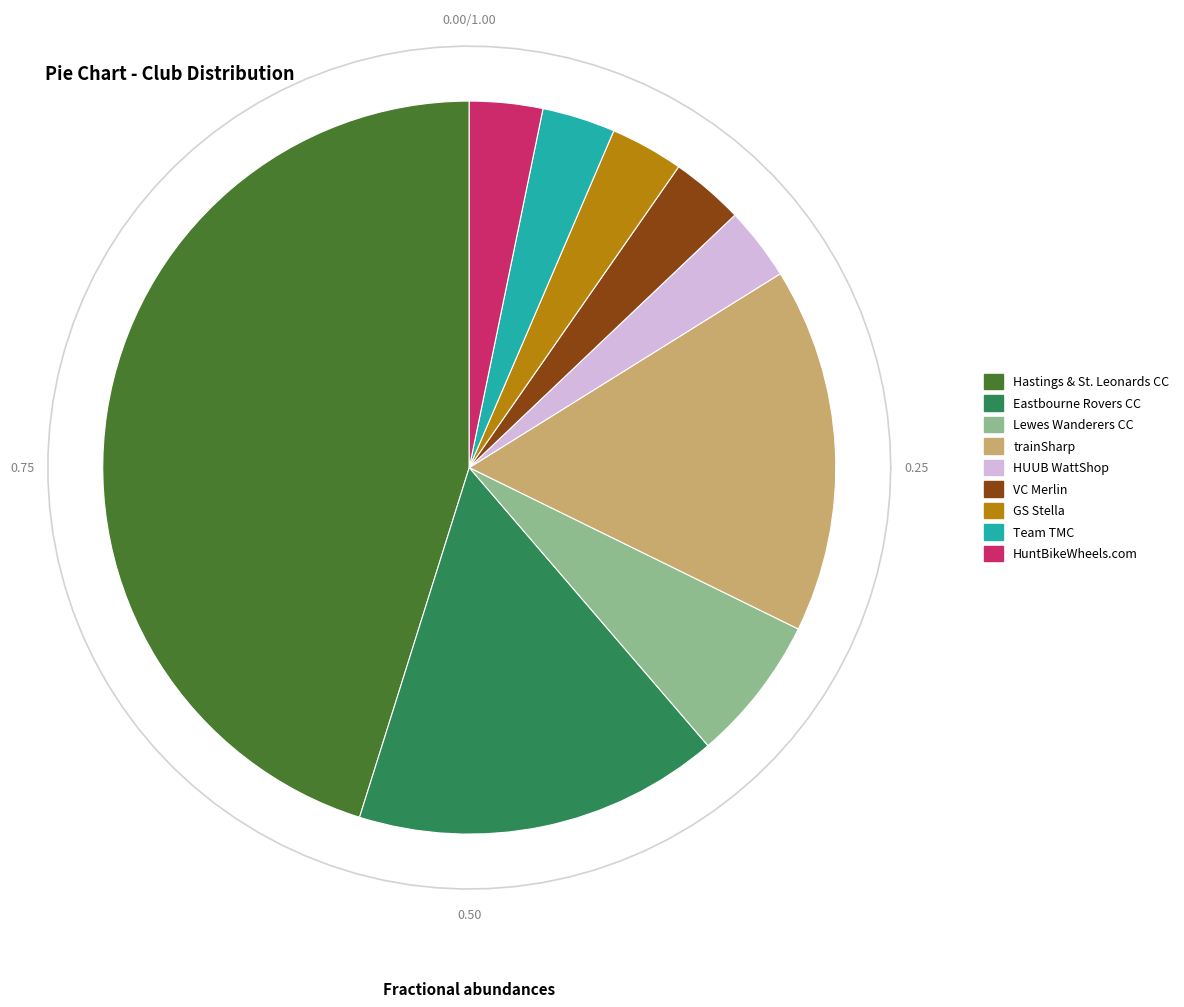

What is the largest slice in the pie chart?

Hastings & St. Leonards CC